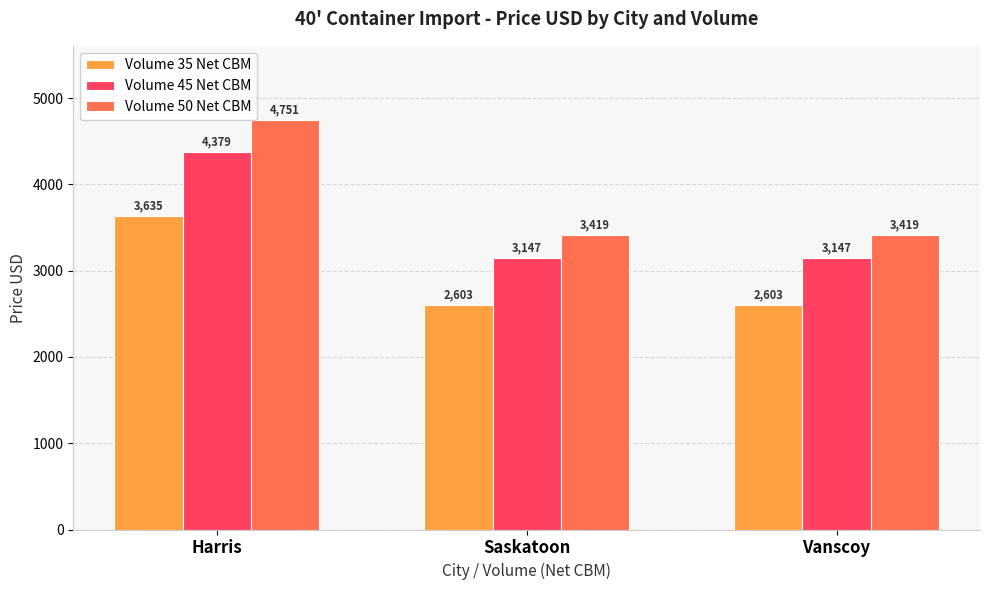

List the series in order of their overall mean, lowest first.

Volume 35 Net CBM, Volume 45 Net CBM, Volume 50 Net CBM